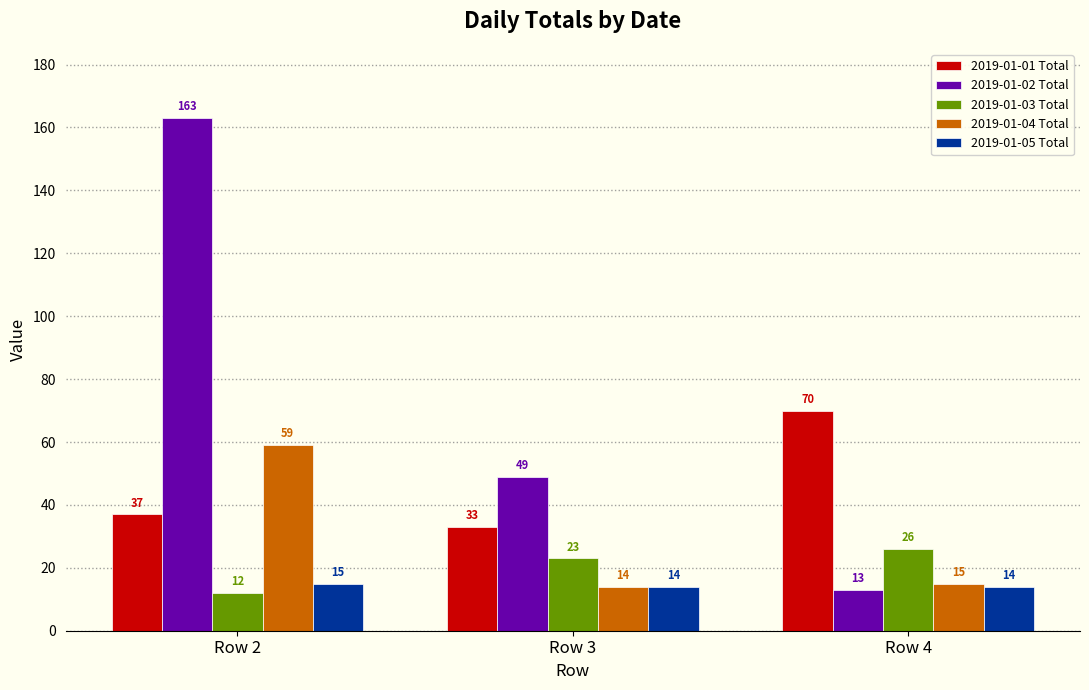

How many bars are there in each group?

5